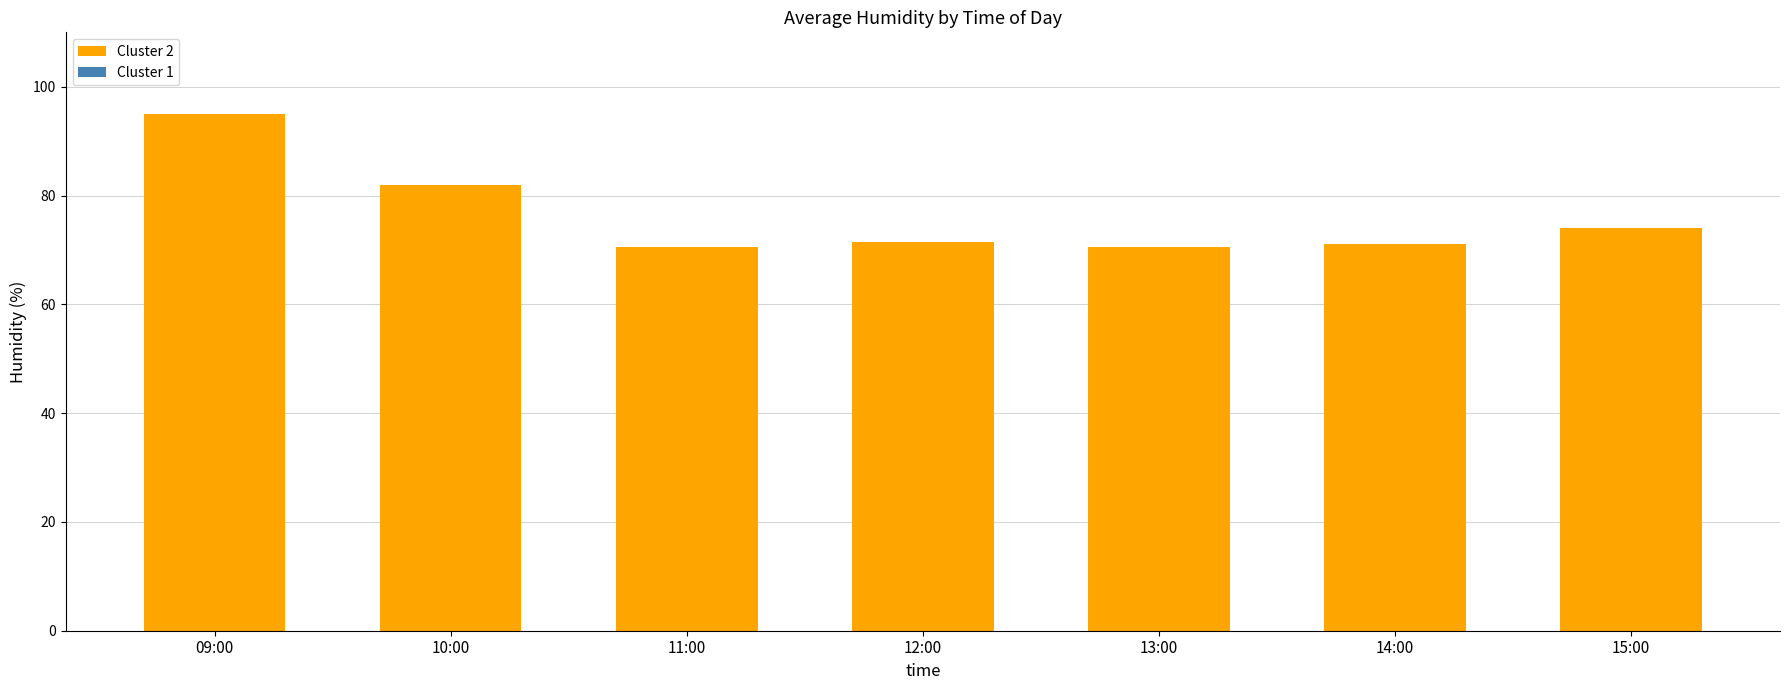

At which label does the data first exceed 71?

09:00